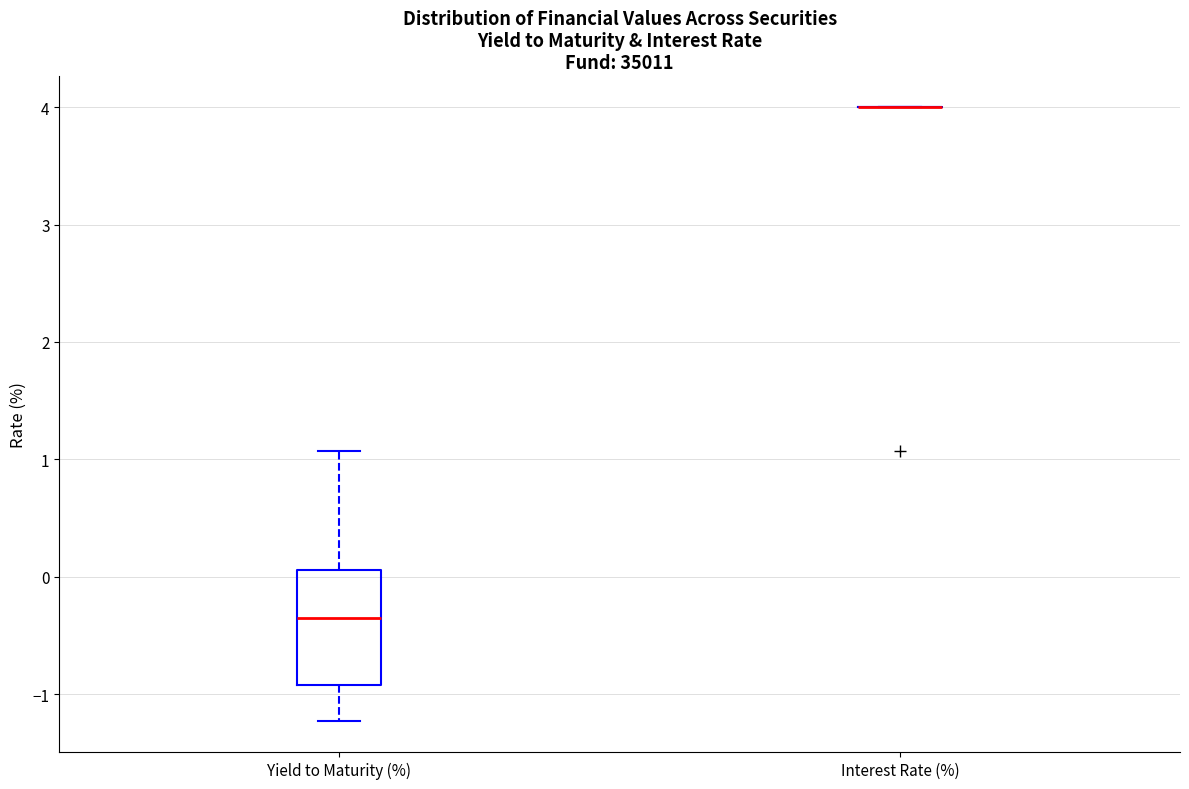

Which box is the tallest, from its lower edge to its upper edge?

Yield to Maturity (%)